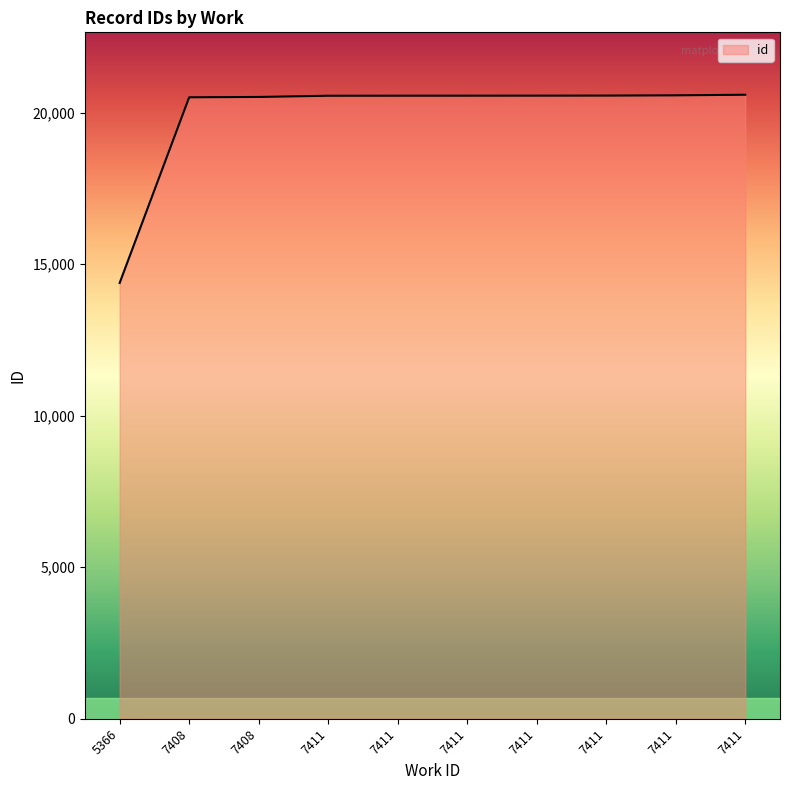

How many lines are shown in the chart?

1